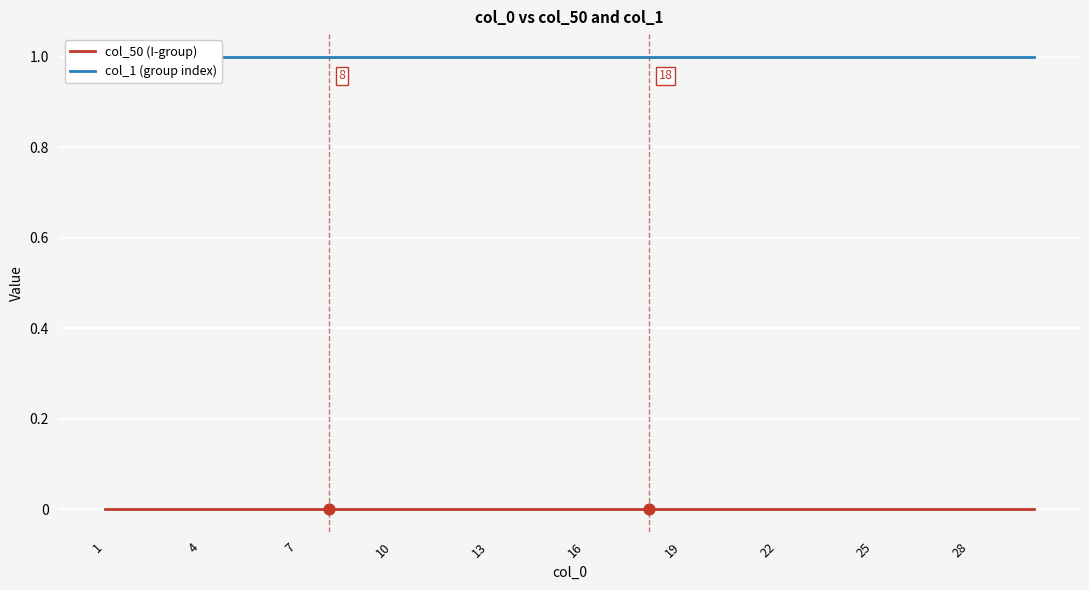

Which series reaches the maximum Y coordinate?

col_1 (group index)